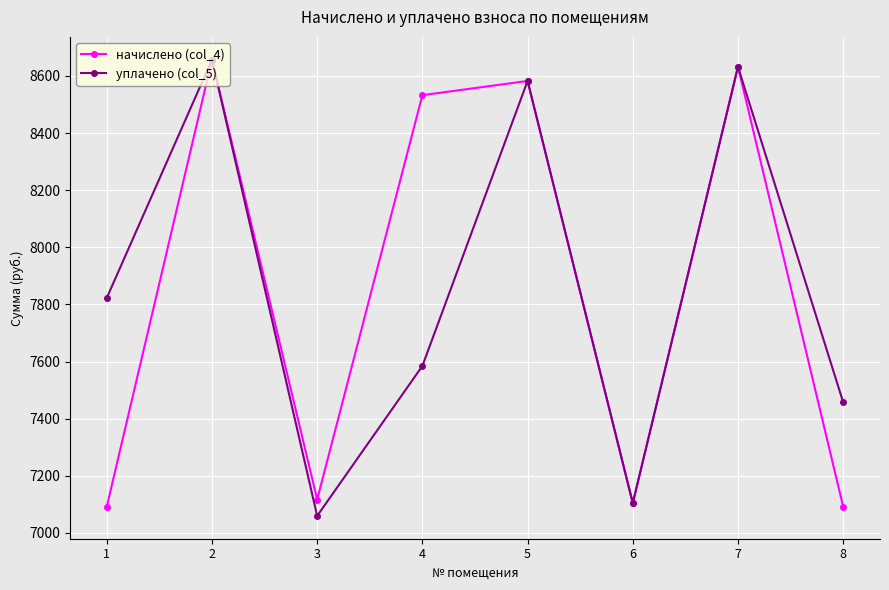

Where does the начислено (col_4) series first go above 8532?

2